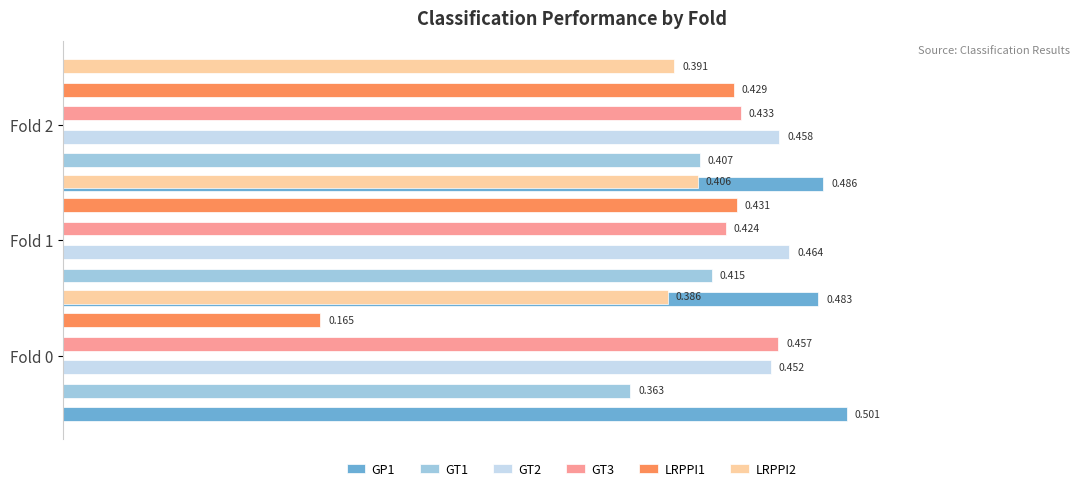

Reading left to right, extract all data points from this chart.

GP1: 0.5	0.5	0.5
GT1: 0.4	0.4	0.4
GT2: 0.5	0.5	0.5
GT3: 0.5	0.4	0.4
LRPPI1: 0.2	0.4	0.4
LRPPI2: 0.4	0.4	0.4